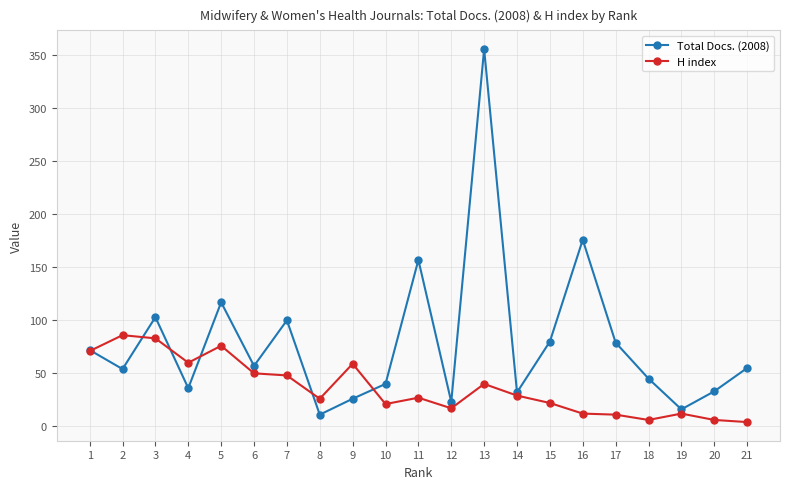

Which series changed the most between 2 and 12?

H index